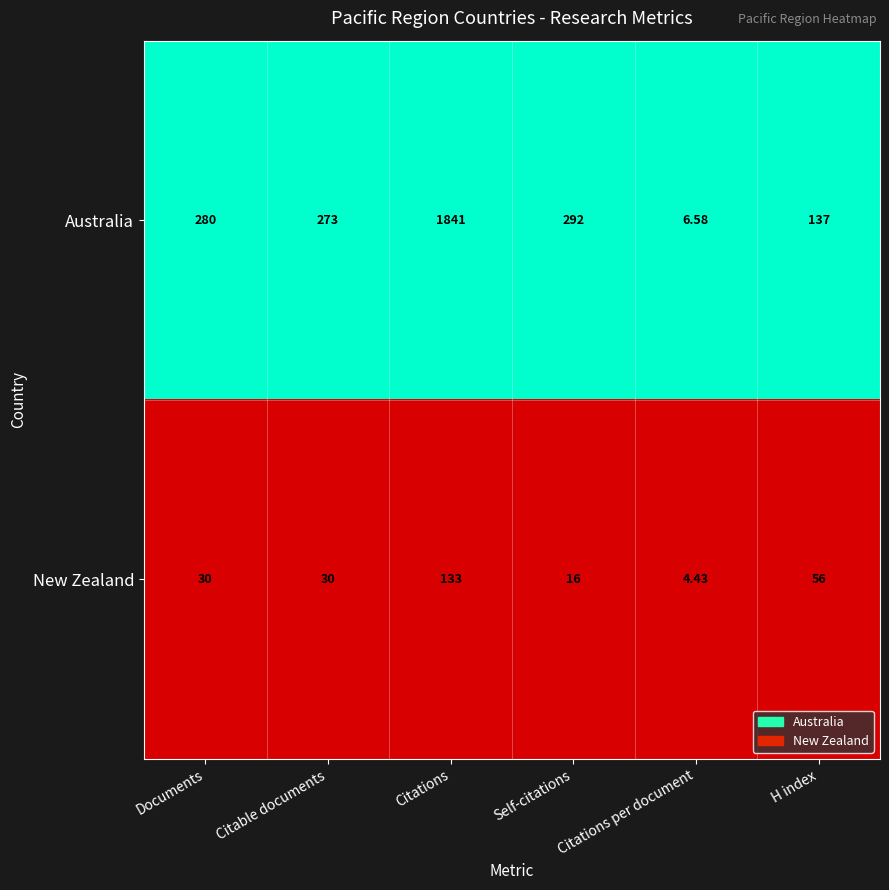

Rank the series at H index from highest to lowest value.

Australia, New Zealand